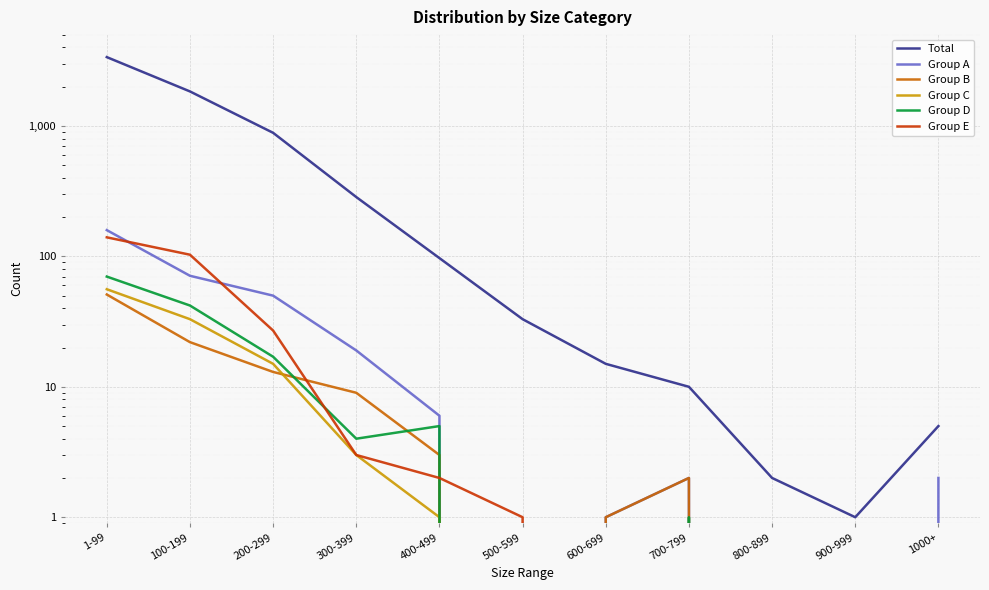

Reading right to left, transcribe all the data shown in this chart.

Total: 5	1	2	10	15	33	97	285	886	1840	3372
Group A: 2	0	0	2	1	0	6	19	50	71	159
Group B: 0	0	0	2	1	0	3	9	13	22	51
Group C: 0	0	0	0	0	0	1	3	15	33	56
Group D: 0	0	0	1	0	0	5	4	17	42	70
Group E: 0	0	0	0	0	1	2	3	27	103	140